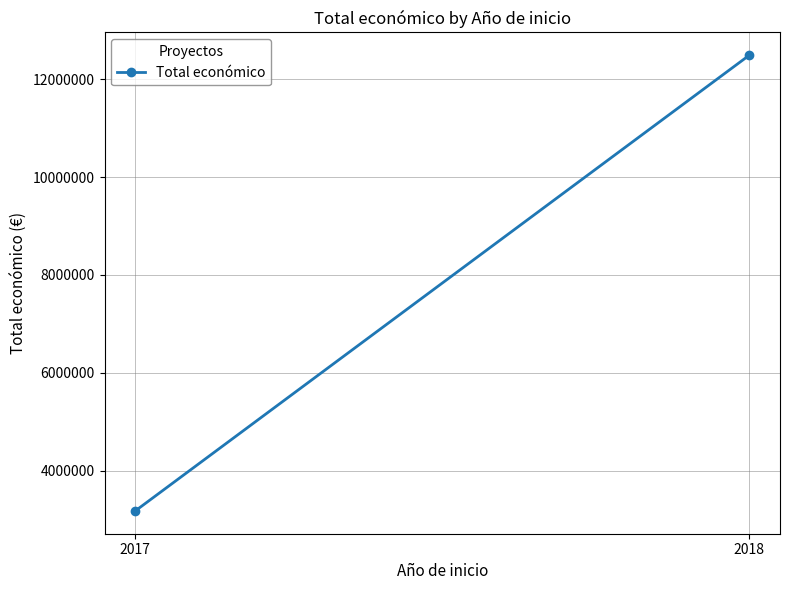

Read the value at 2018.

12487461